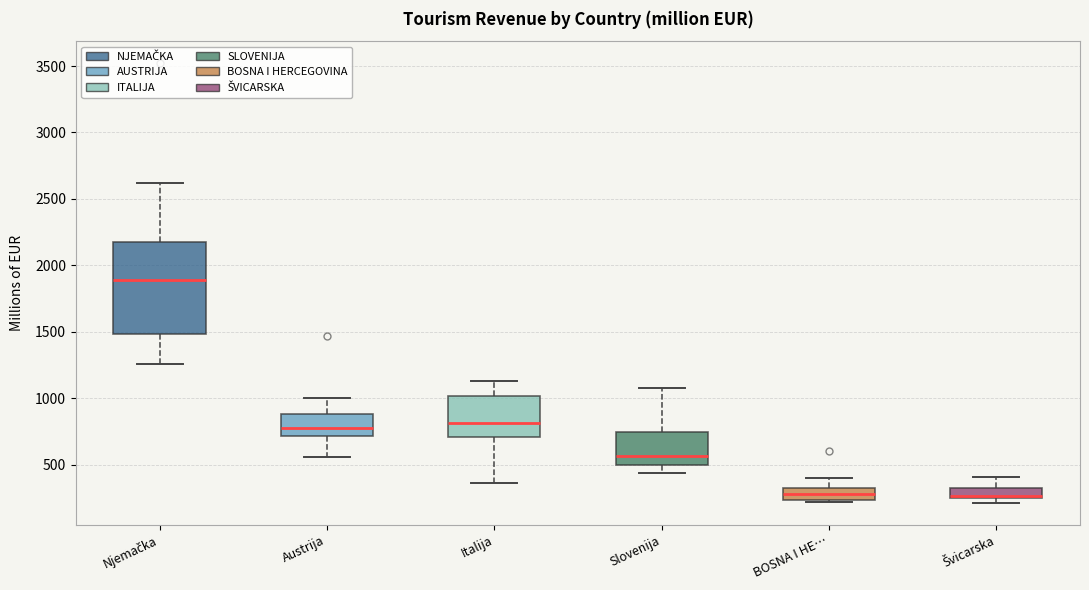

Reading left to right, transcribe this box plot: for each box, give where its median line is, the range the box spans, and where its two whiskers end, as read against the y-axis. The values are not printed on the chart, so give them approximately, as read against the axis.

Njemačka: median 1900, box 1500 to 2200, whiskers 1250 to 2600
Austrija: median 800, box 700 to 900, whiskers 550 to 1000
Italija: median 800, box 700 to 1000, whiskers 350 to 1150
Slovenija: median 550, box 500 to 750, whiskers 450 to 1100
BOSNA I HE…: median 300 (inside the box), box 250 to 300, whiskers 200 to 400
Švicarska: median 250 (just above the box's lower edge), box 250 to 300, whiskers 200 to 400